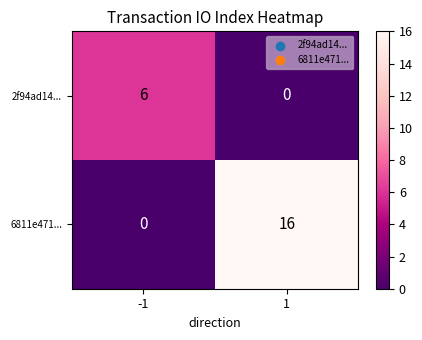

Between -1 and 1, which series saw the biggest shift?

6811e471...